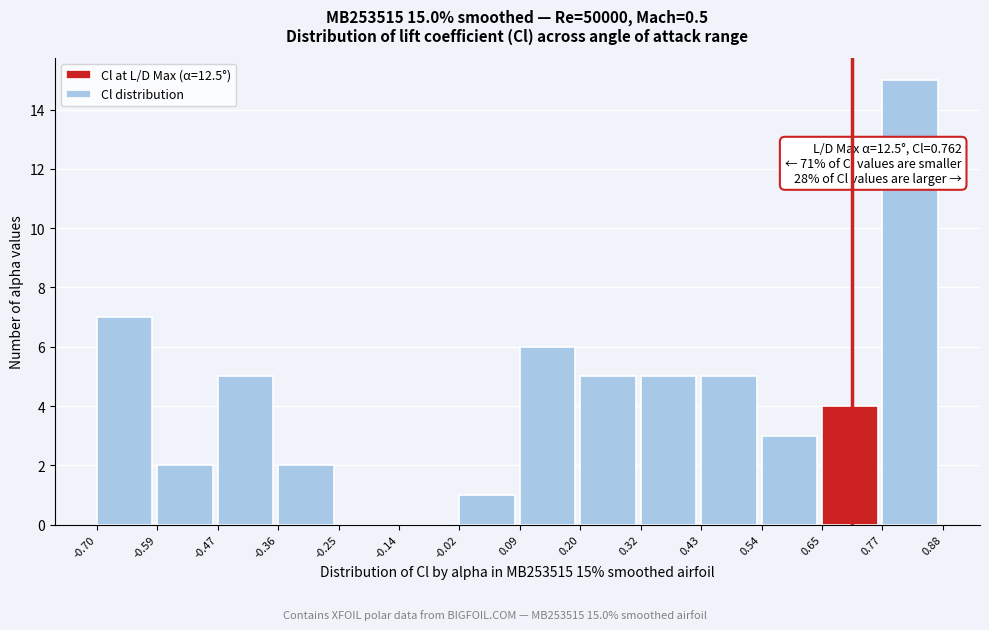

Which range on the x-axis has the tallest bar?

0.77 to 0.88